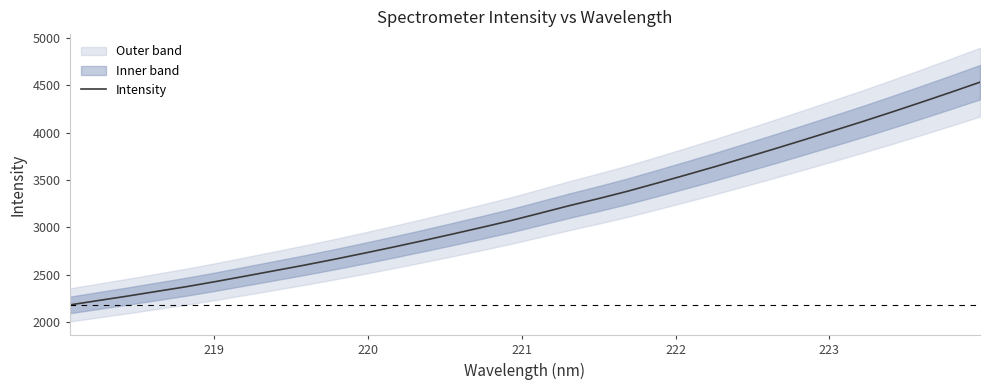

What is the maximum value for Intensity?

4532.0